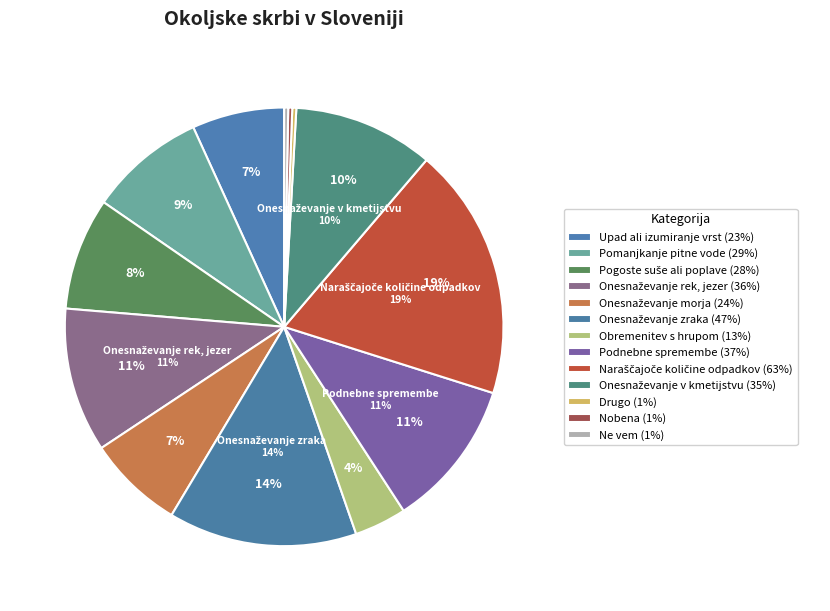

Rank the categories by value from lowest to highest.

Drugo, Nobena, Ne vem, Obremenitev s hrupom, Upad ali izumiranje vrst, Onesnaževanje morja, Pogoste suše ali poplave, Pomanjkanje pitne vode, Onesnaževanje v kmetijstvu, Onesnaževanje rek, jezer, Podnebne spremembe, Onesnaževanje zraka, Naraščajoče količine odpadkov